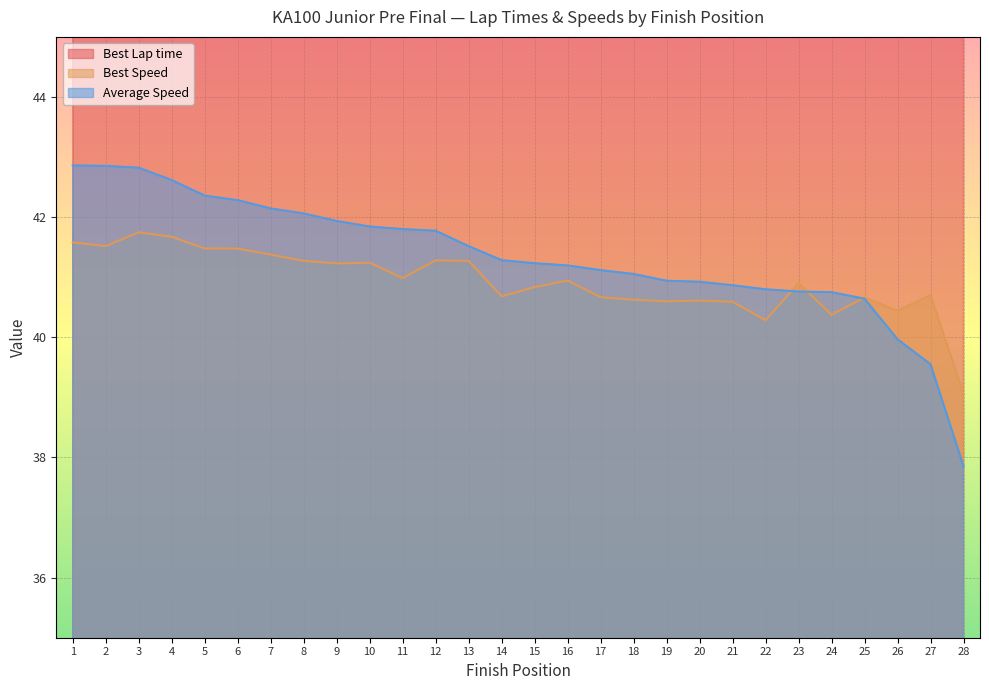

At which category does Best Lap time reach its first local valley?

3